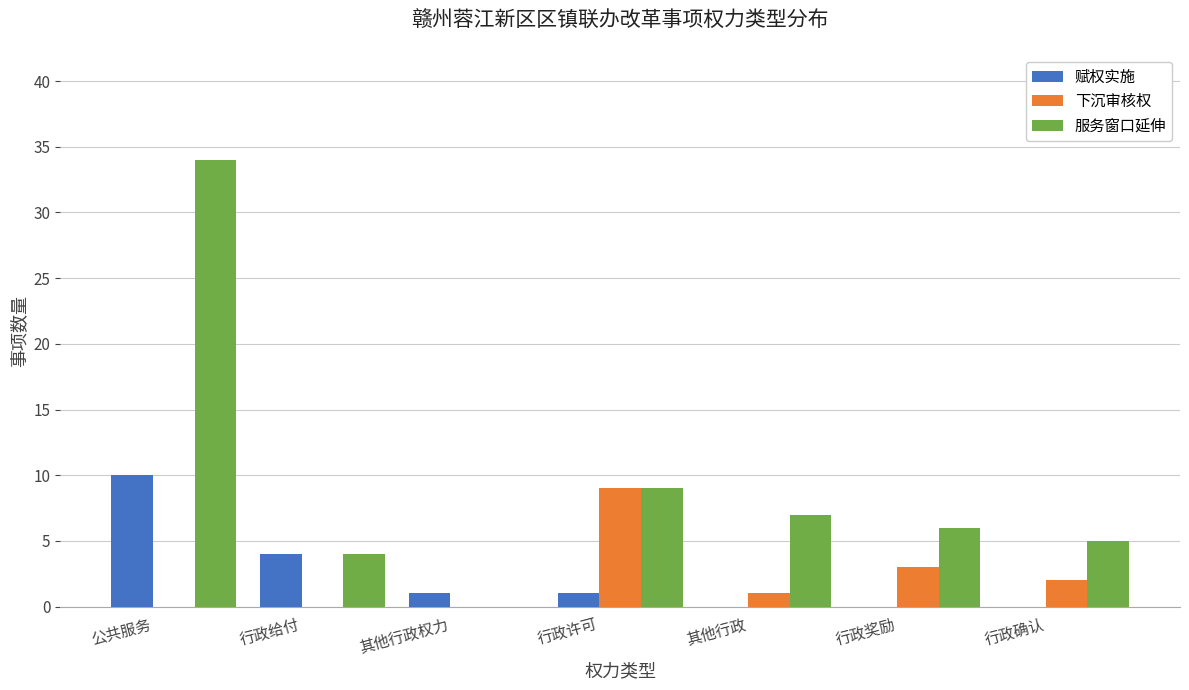

Reading right to left, transcribe all the data shown in this chart.

赋权实施: 行政确认=0	行政奖励=0	其他行政=0	行政许可=1	其他行政权力=1	行政给付=4	公共服务=10
下沉审核权: 行政确认=2	行政奖励=3	其他行政=1	行政许可=9	其他行政权力=0	行政给付=0	公共服务=0
服务窗口延伸: 行政确认=5	行政奖励=6	其他行政=7	行政许可=9	其他行政权力=0	行政给付=4	公共服务=34